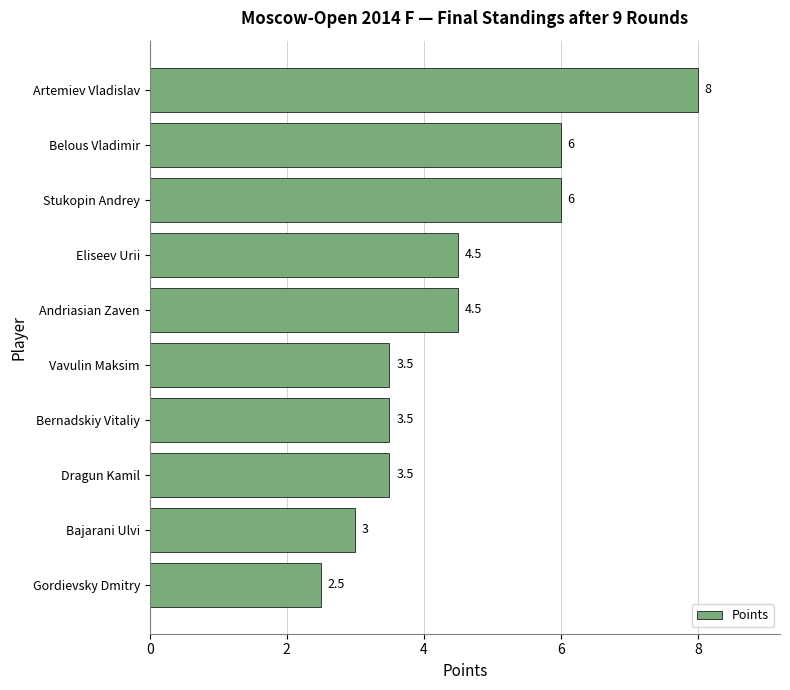

Is it true that the value at Belous Vladimir is 8.2?

False